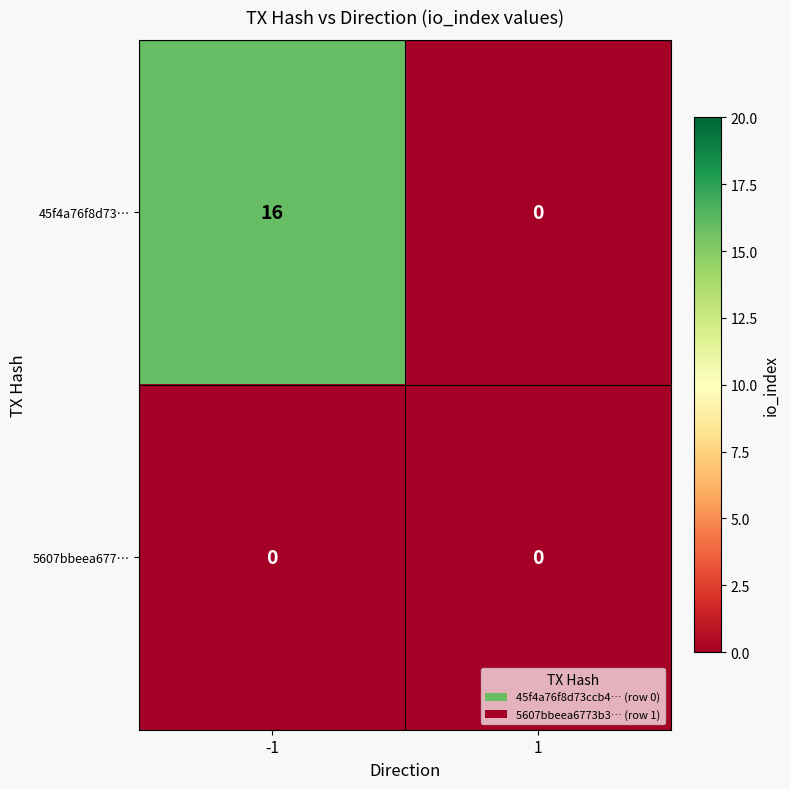

Is it true that 5607bbeea677… equals 0 at 1?

True